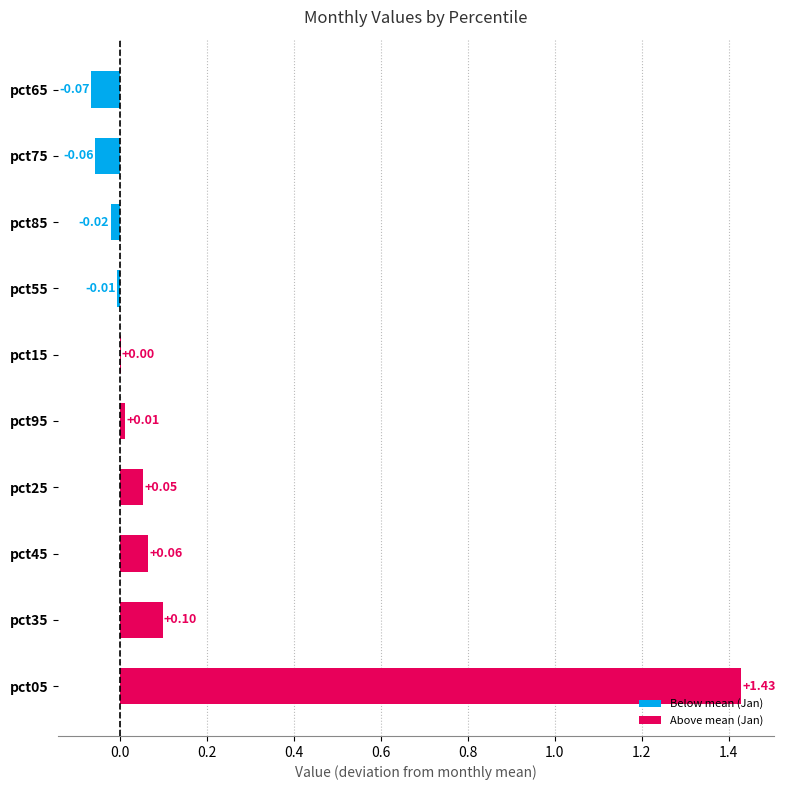

What is the sum of all values?

1.5